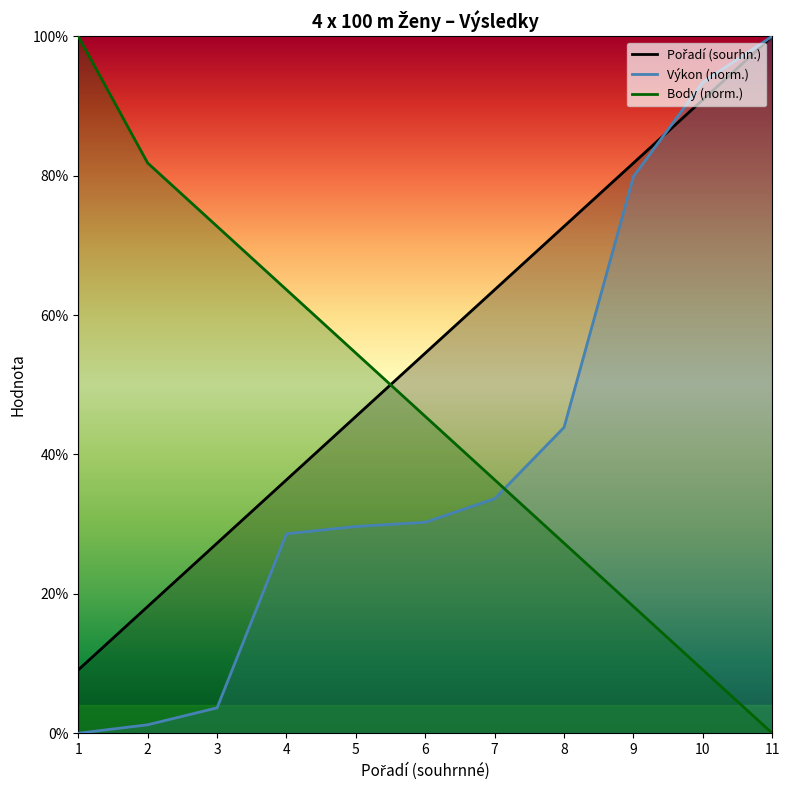

Reading left to right, list all the values displayed in this chart.

Pořadí (sourhn.): 1=9.1	2=18.2	3=27.3	4=36.4	5=45.5	6=54.5	7=63.6	8=72.7	9=81.8	10=90.9	11=100.0
Výkon: 1=0.0	2=1.2	3=3.6	4=28.6	5=29.7	6=30.3	7=33.7	8=43.9	9=79.9	10=93.4	11=100.0
Body: 1=100.0	2=81.8	3=72.7	4=63.6	5=54.5	6=45.5	7=36.4	8=27.3	9=18.2	10=9.1	11=0.0